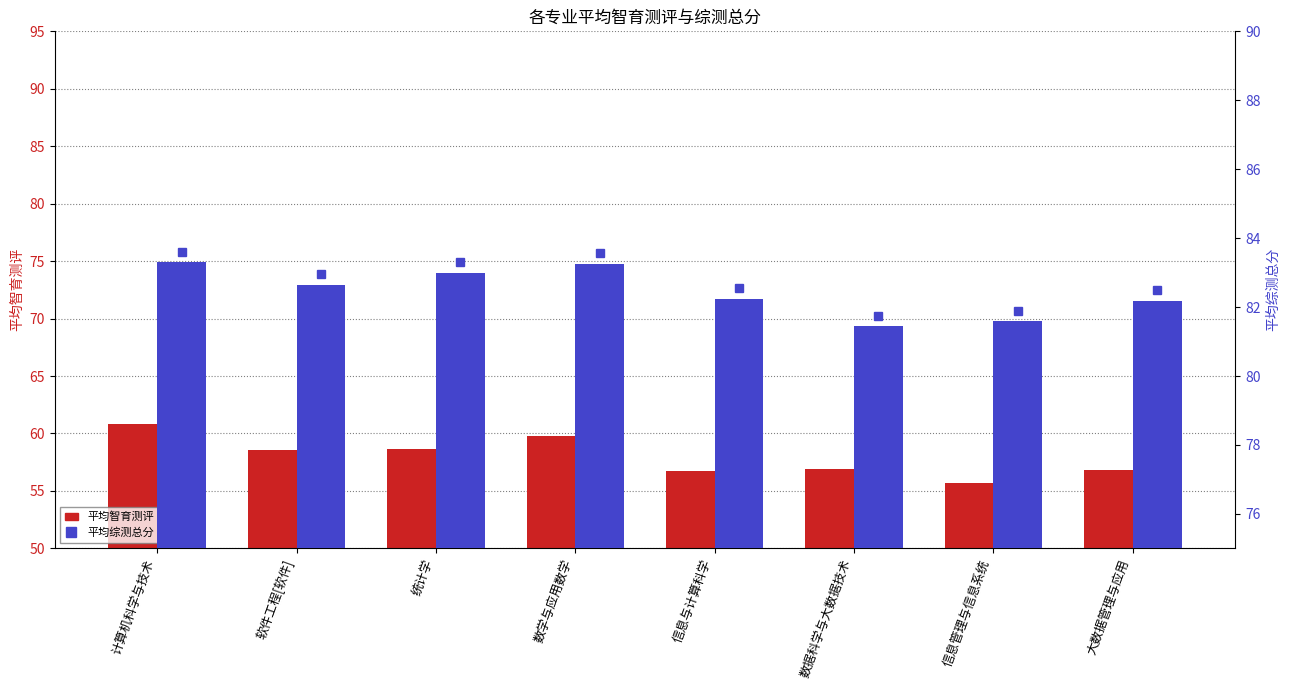

Reading left to right, what are all the values shown in this chart?

平均智育测评: 60.8	58.6	58.7	59.8	56.8	57.0	55.6	56.8
平均综测总分: 83.3	82.7	83.0	83.3	82.2	81.4	81.6	82.2